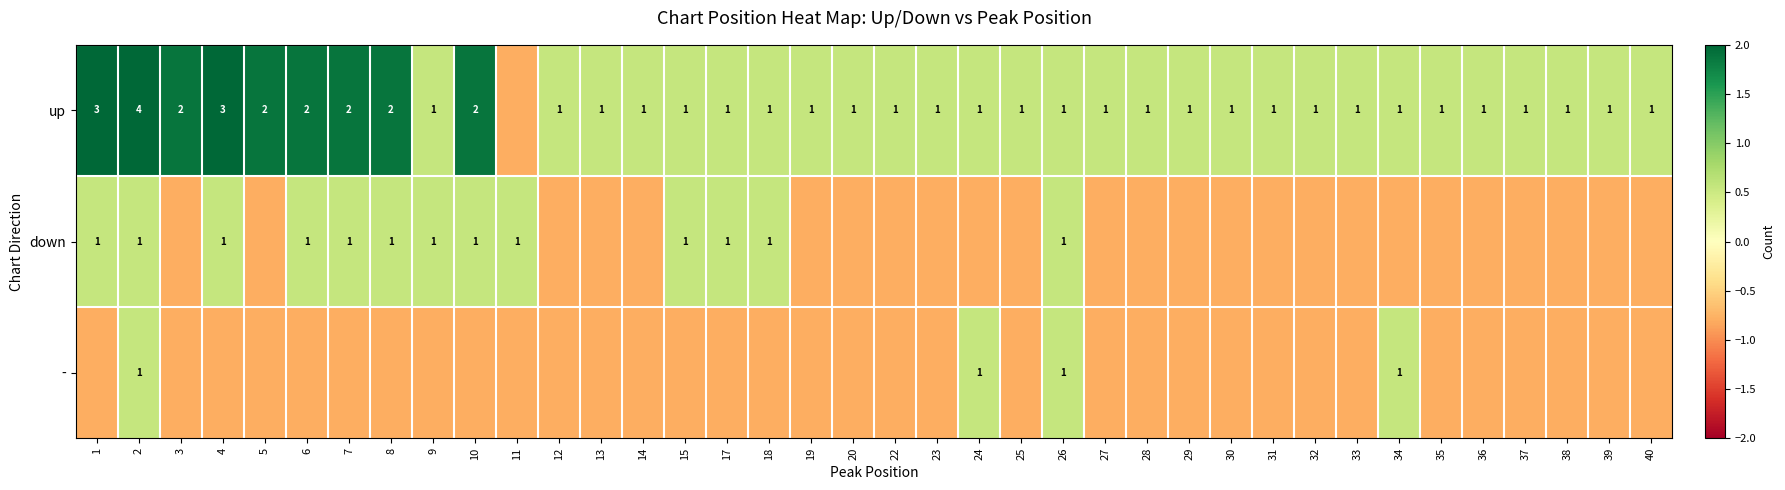

Rank the series at 6 from highest to lowest value.

up, down, -